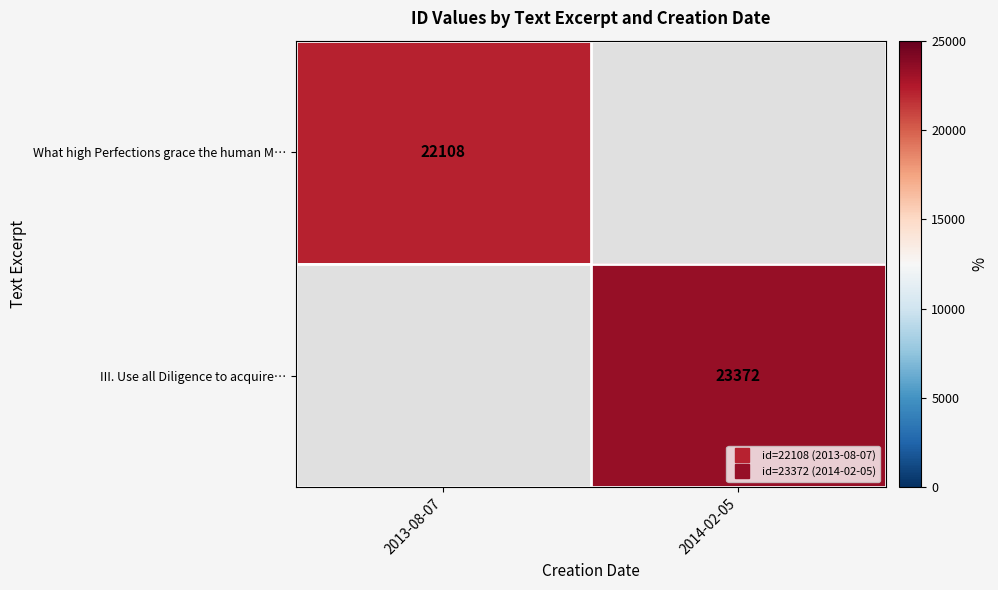

The III. Use all Diligence to acquire… series shows 39656.3 at 2014-02-05. True or false?

False